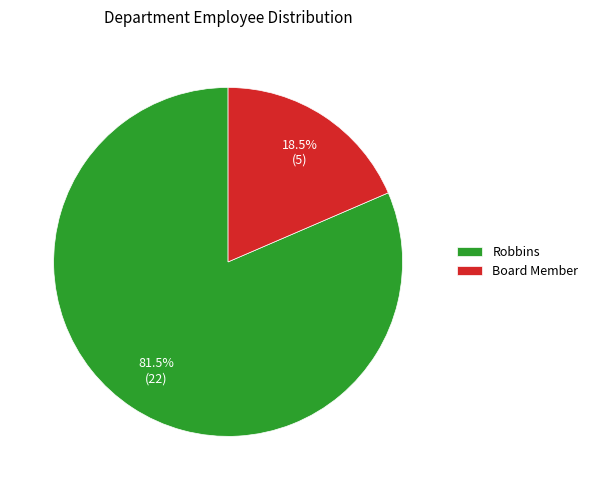

How much of the chart is everything except Board Member?

81.5%